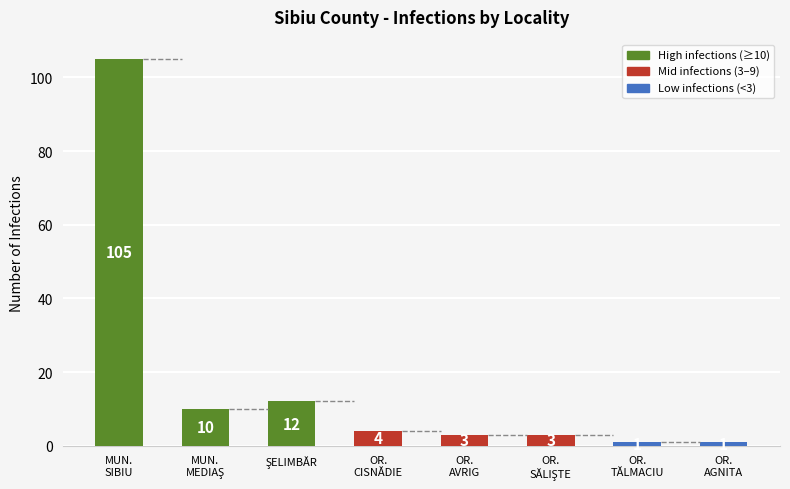

How many bars are there in total?

8